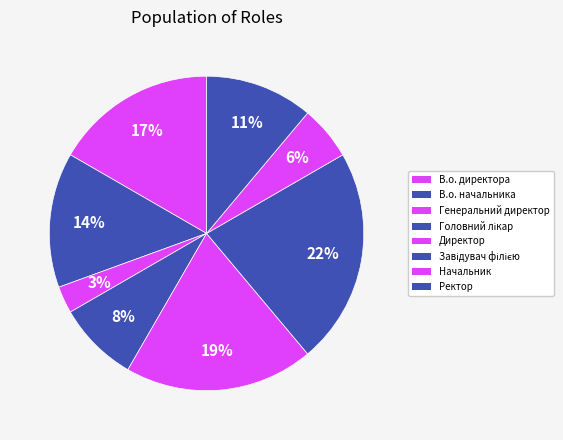

What percentage is the Директор slice, to the nearest percent?

19%